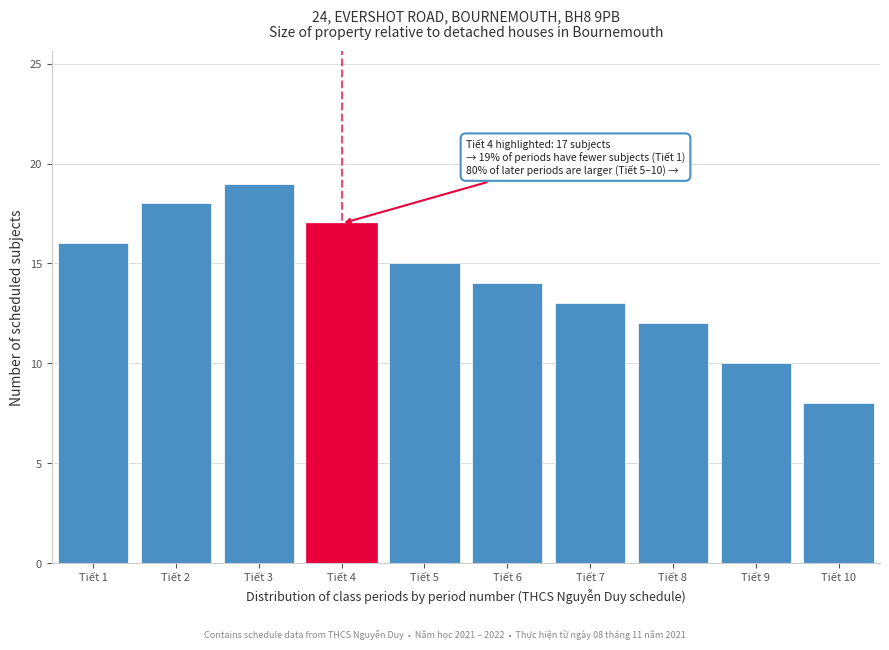

Reading right to left, what are all the values shown in this chart?

Tiết 10=8	Tiết 9=10	Tiết 8=12	Tiết 7=13	Tiết 6=14	Tiết 5=15	Tiết 4=17	Tiết 3=19	Tiết 2=18	Tiết 1=16